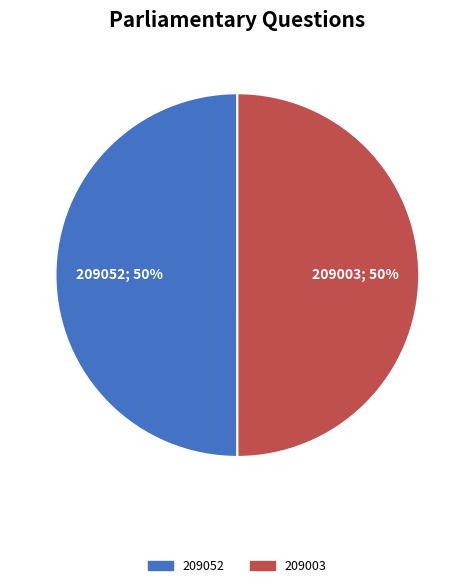

What is the ratio of the value at 209052 to the value at 209003?

1.0